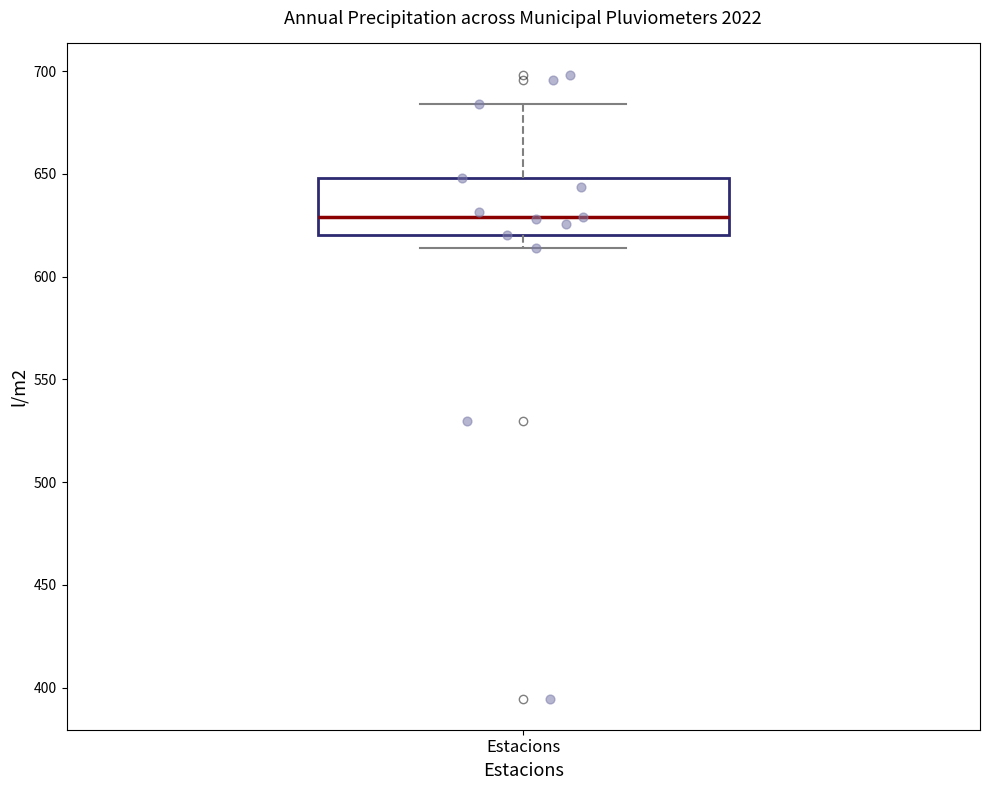

Read this box plot against the y-axis: the position of the median line, the range covered by the box, and the ends of both whiskers. The values are not printed on the chart, so give them approximately, as read against the axis.

median 630, box 620 to 650, whiskers 615 to 685